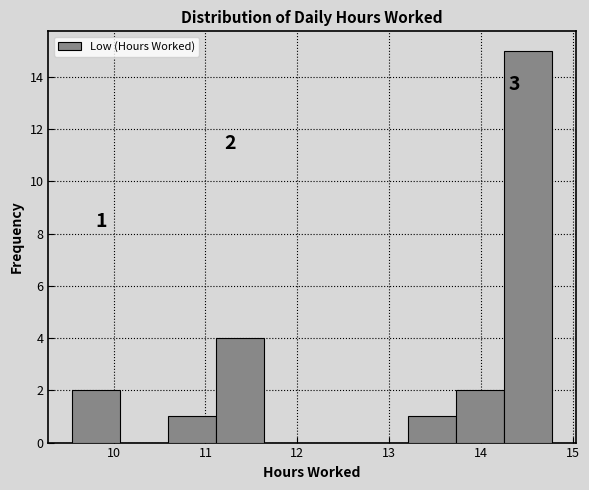

Which range on the x-axis has the tallest bar?

14.2 to 14.8